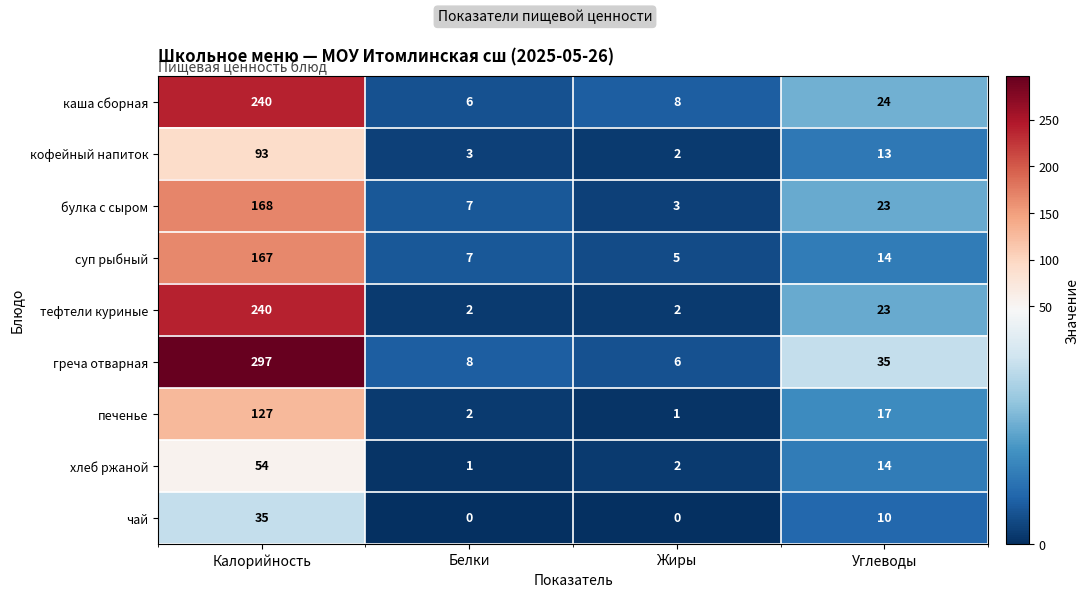

The value of греча отварная at Белки is 11. True or false?

False